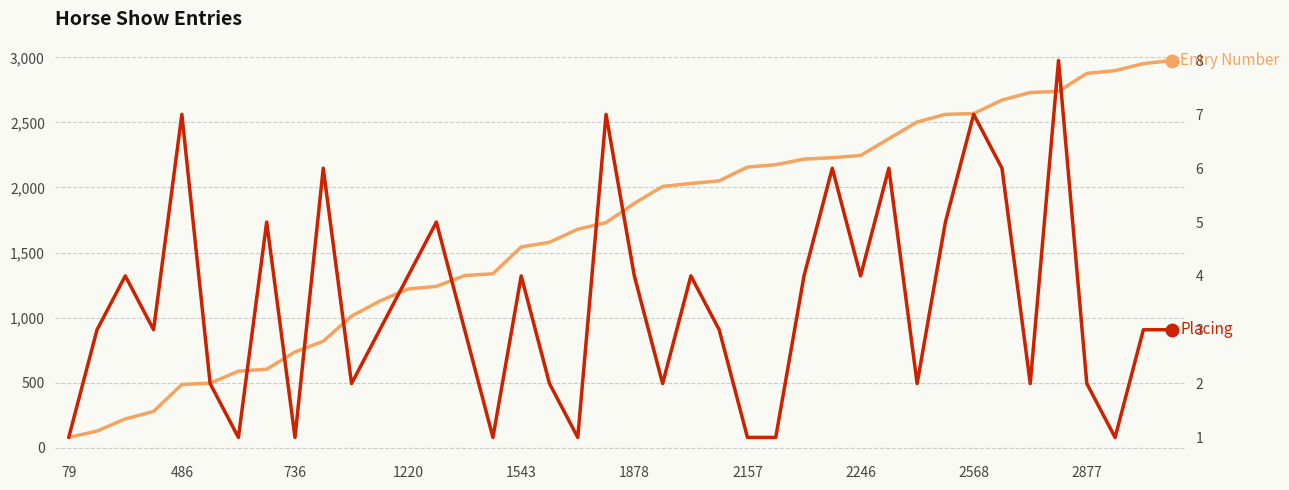

At 27, list the series in order from smallest to largest.

Placing, Entry Number